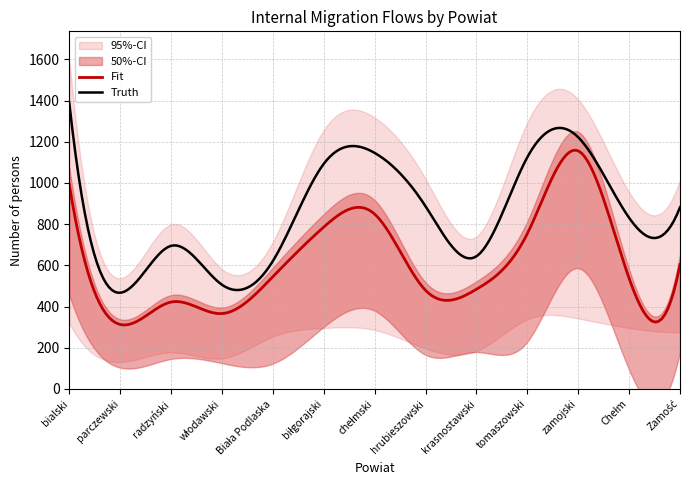

What is the lowest value of the Truth series?

467.0